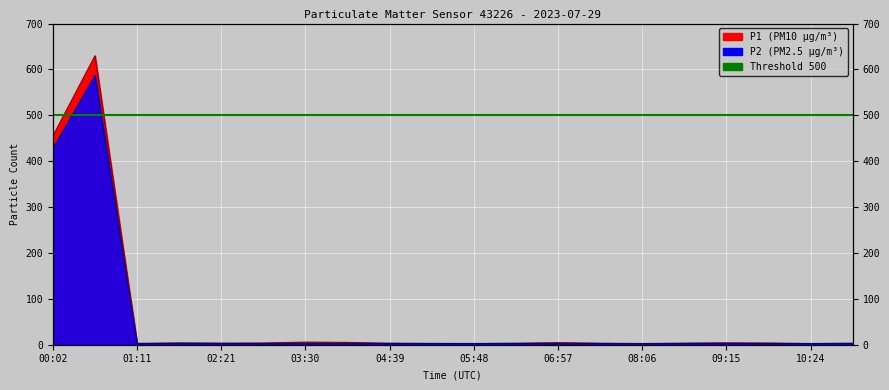

What is the total value across all series at 01:46?

6.9